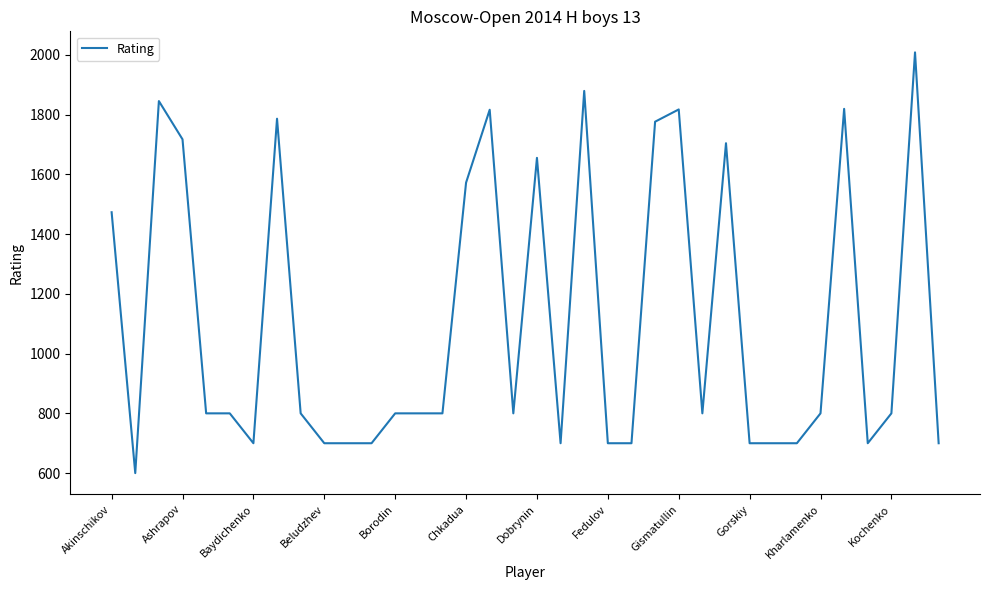

What is the maximum value shown in the chart?

2008